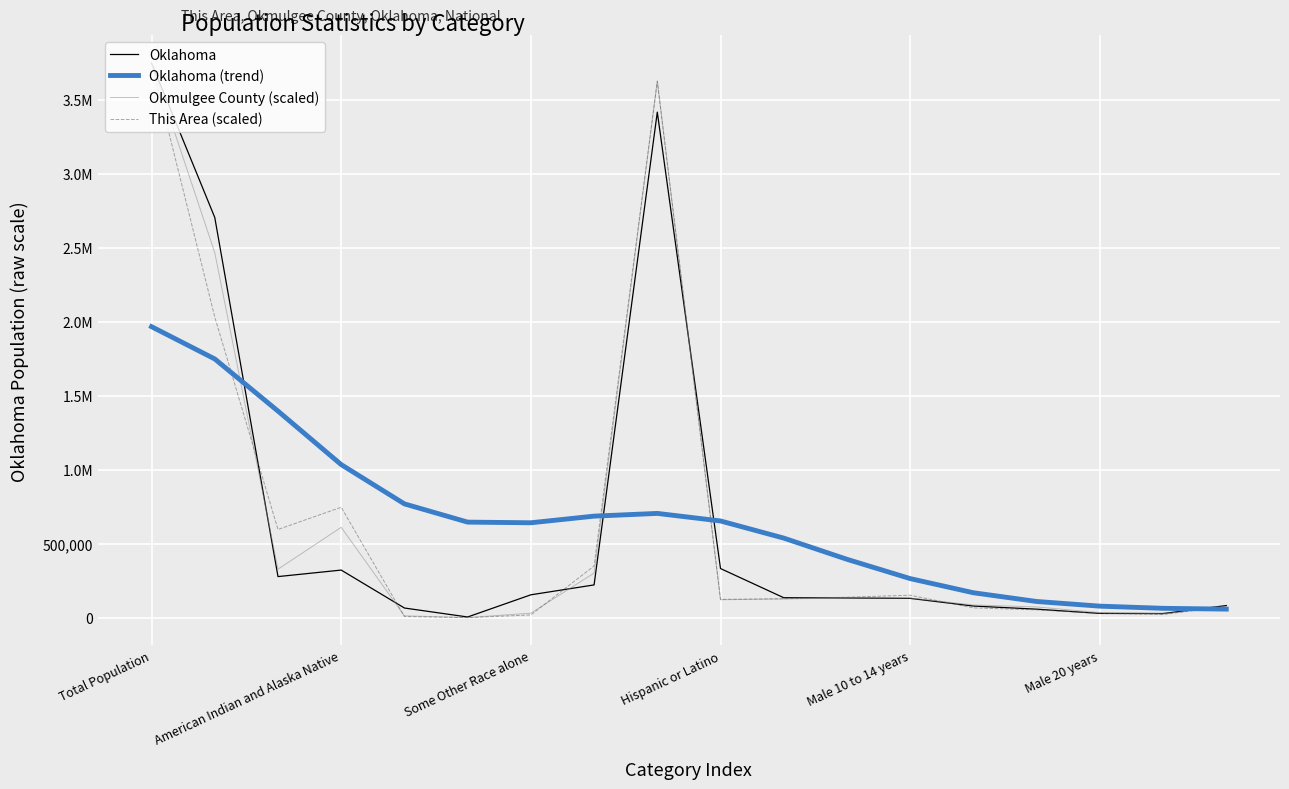

Does the chart have visible grid lines?

Yes